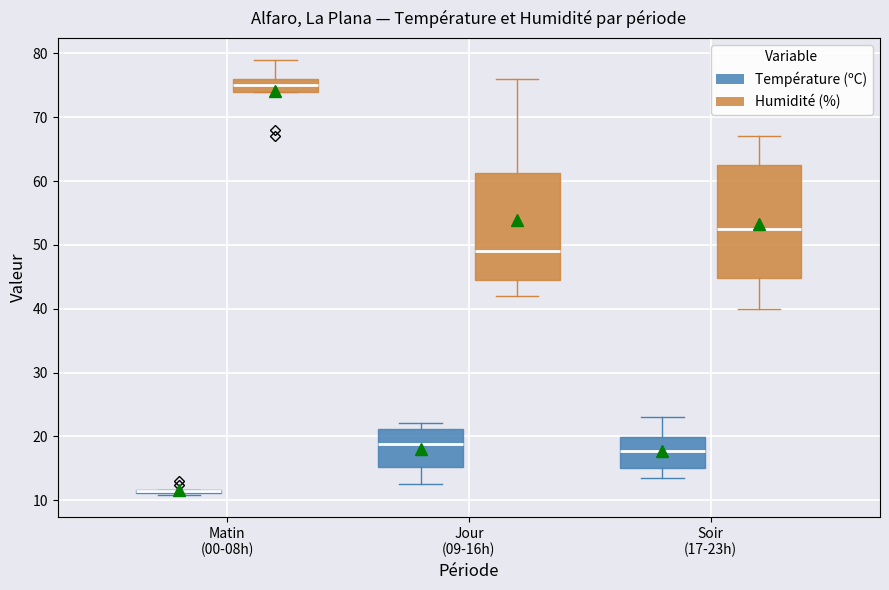

Reading left to right, read every box against the y-axis: the position of its median line, the range the box covers, and the ends of its whiskers. The values are not printed on the chart, so give them approximately, as read against the axis.

Matin (00-08h) (Température (ºC)): box collapsed to a line at 12, whiskers 11 to 12
Matin (00-08h) (Humidité (%)): median 75, box 74 to 76, whiskers 74 to 79
Jour (09-16h) (Température (ºC)): median 19, box 15 to 21, whiskers 13 to 22
Jour (09-16h) (Humidité (%)): median 49, box 45 to 61, whiskers 42 to 76
Soir (17-23h) (Température (ºC)): median 18, box 15 to 20, whiskers 13 to 23
Soir (17-23h) (Humidité (%)): median 53, box 45 to 63, whiskers 40 to 67